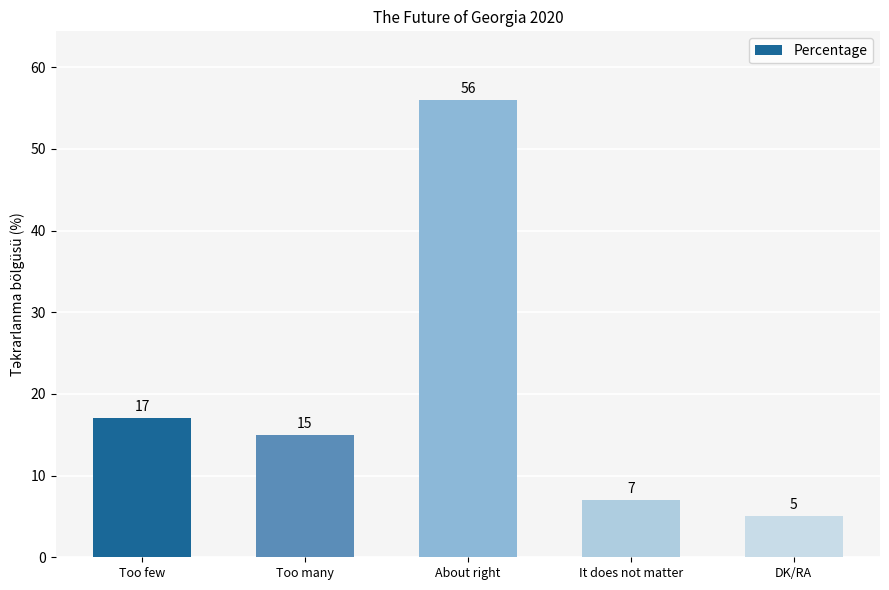

Is it true that the value at Too few is 17?

True